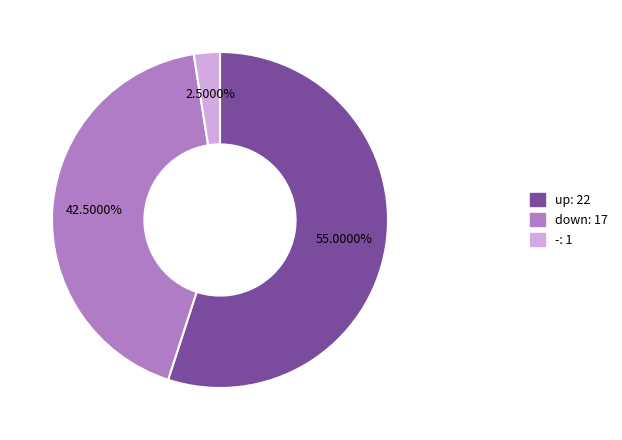

Which has a higher value, up or down?

up